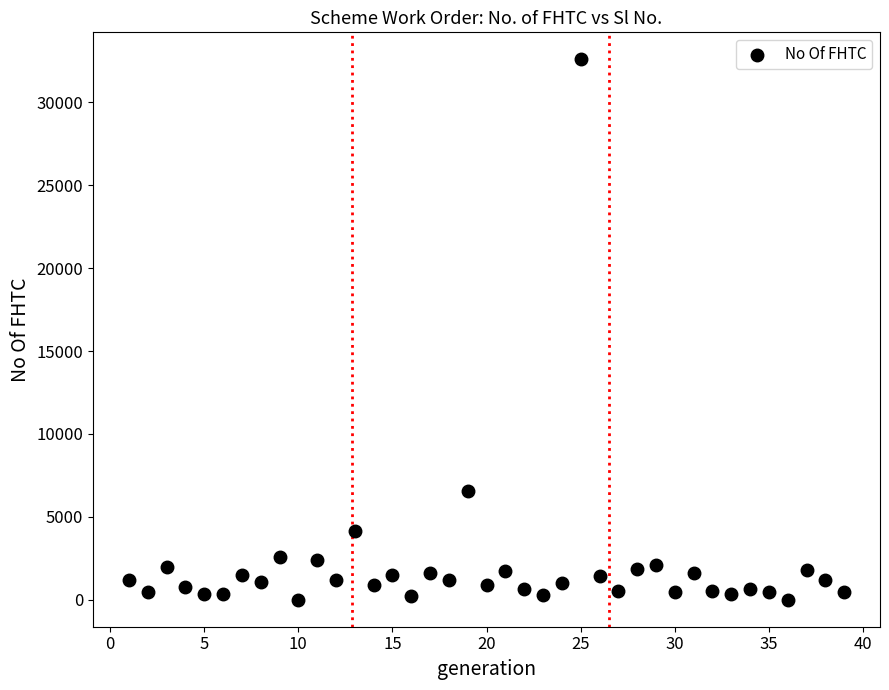

What Y value in the scatter plot is closest to 16300?

6551